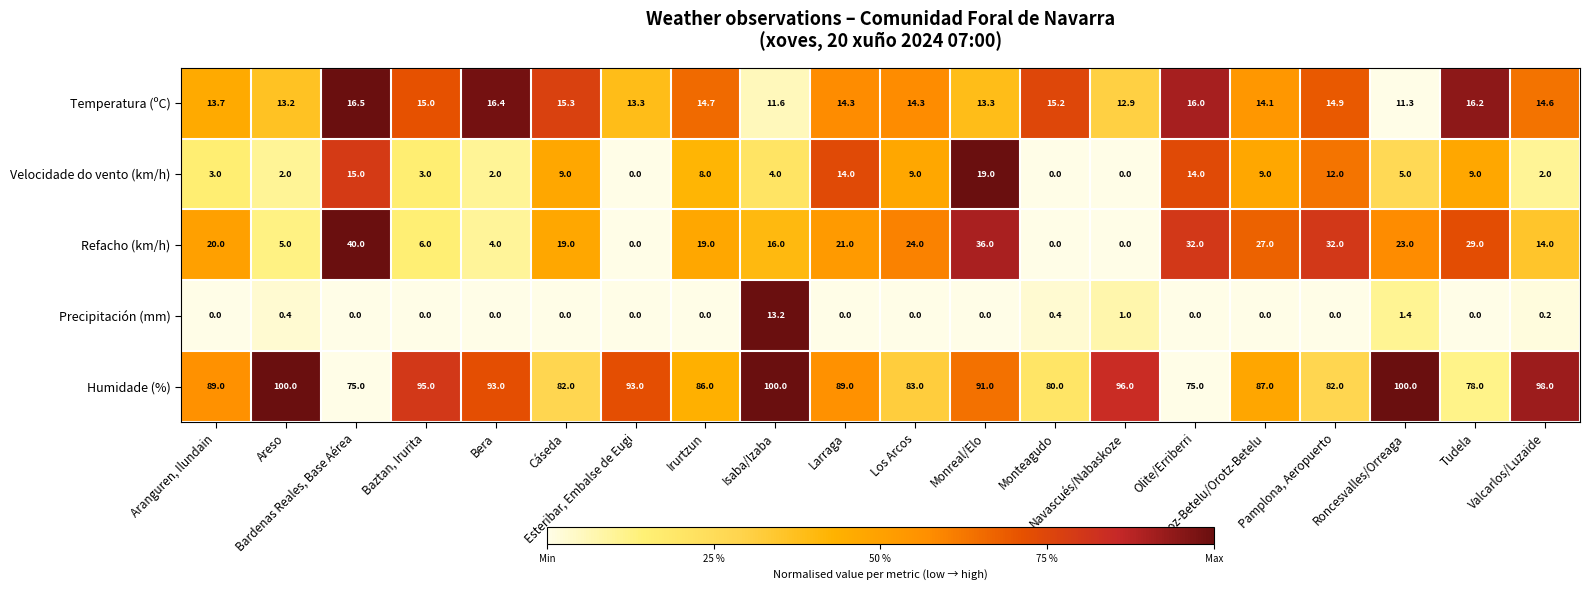

What is the difference between the maximum and minimum values in the Velocidade do vento (km/h) series?

19.0